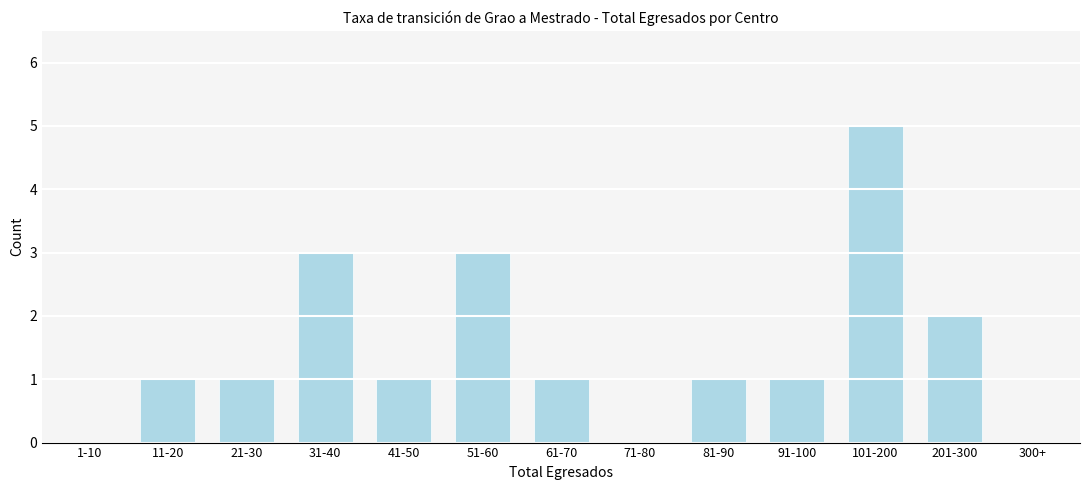

Reading right to left, what are all the values shown in this chart?

300+=0	201-300=2	101-200=5	91-100=1	81-90=1	71-80=0	61-70=1	51-60=3	41-50=1	31-40=3	21-30=1	11-20=1	1-10=0